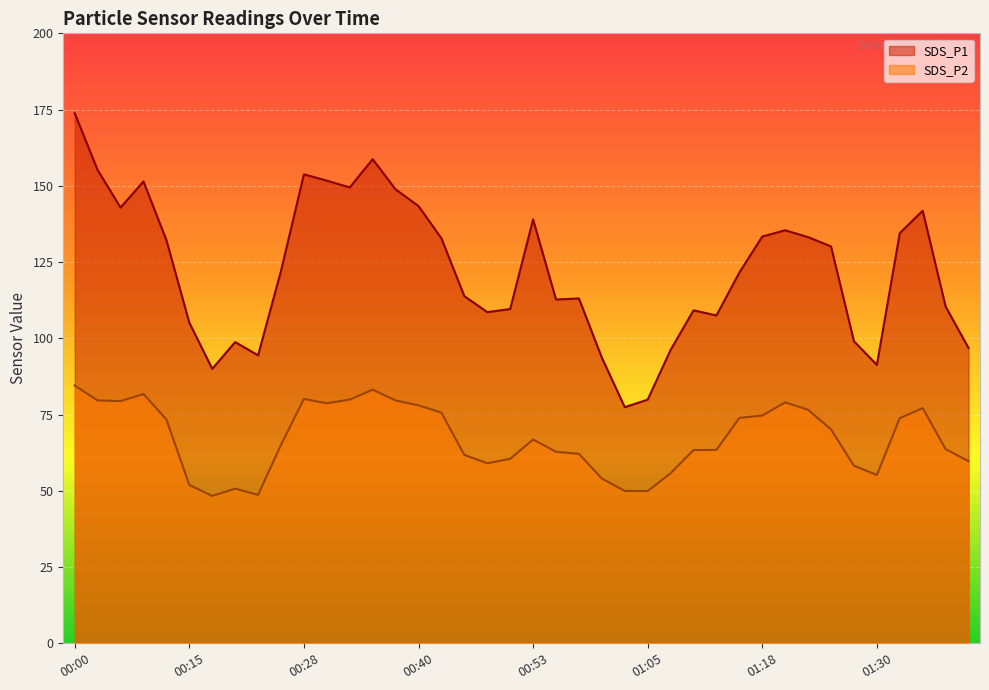

How many lines are shown in the chart?

2